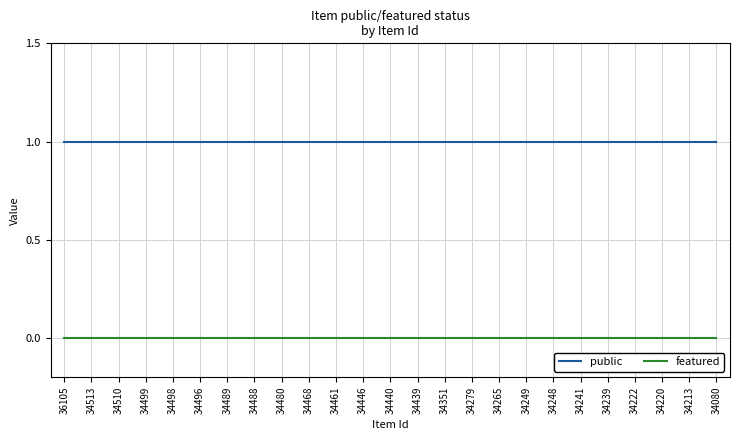

True or false: public and featured intersect in this chart.

False